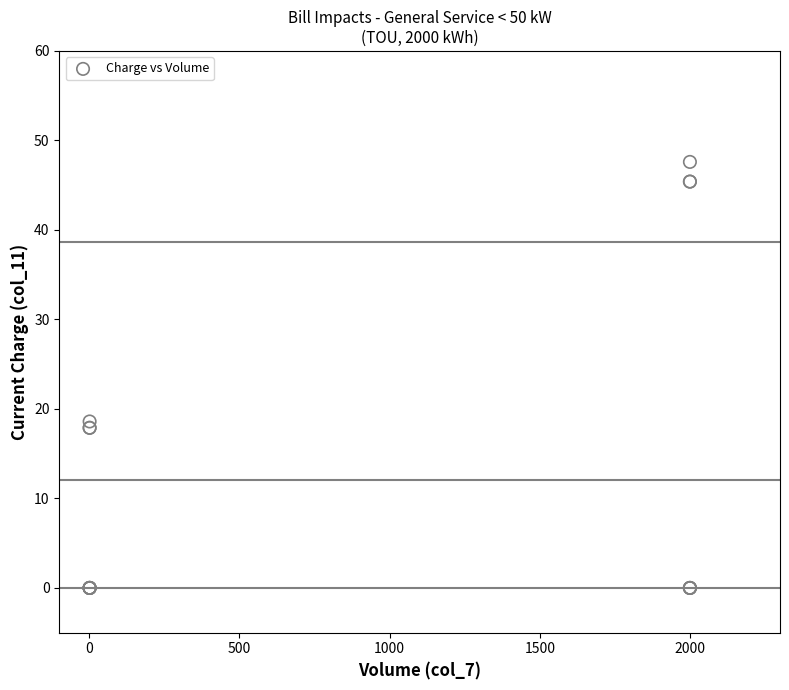

What Y value in the scatter plot is closest to 23?

18.6